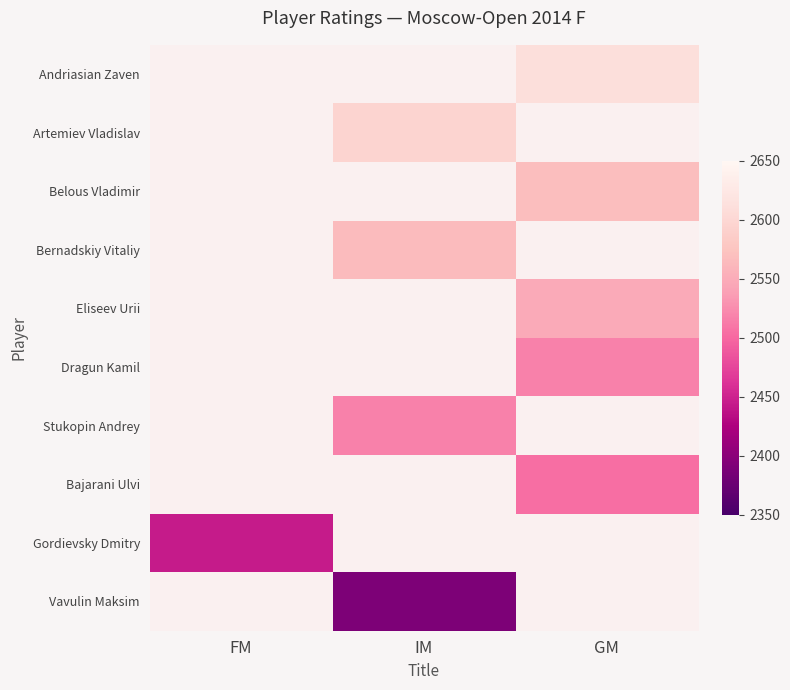

The value of Eliseev Urii at GM is 1347.6. True or false?

False